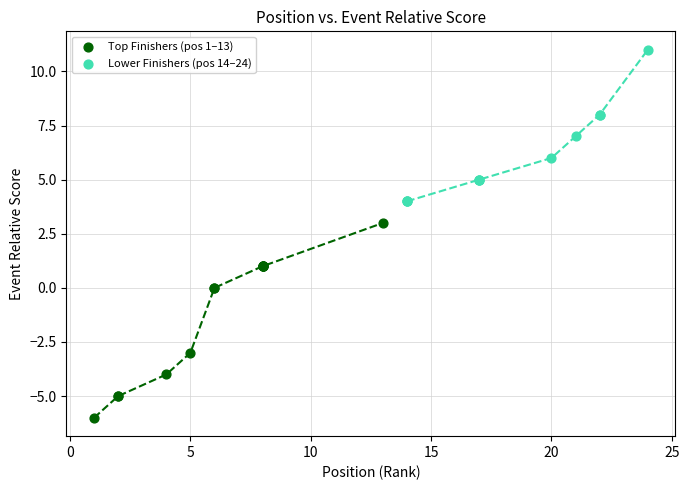

Which series reaches the minimum Y coordinate?

Top Finishers (pos 1–13)